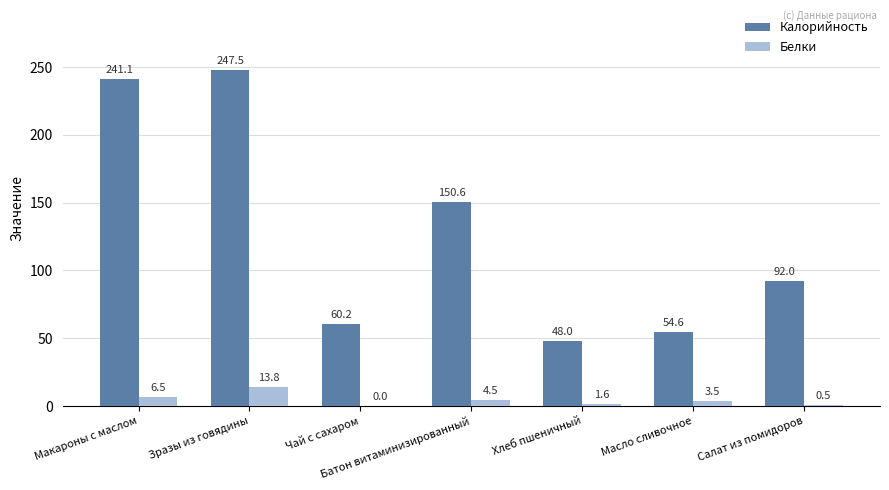

Which category has the highest value in the Белки series?

Зразы из говядины